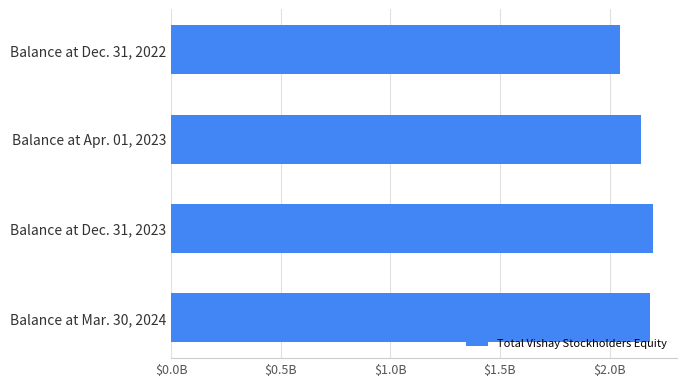

Does the chart contain any negative values?

No